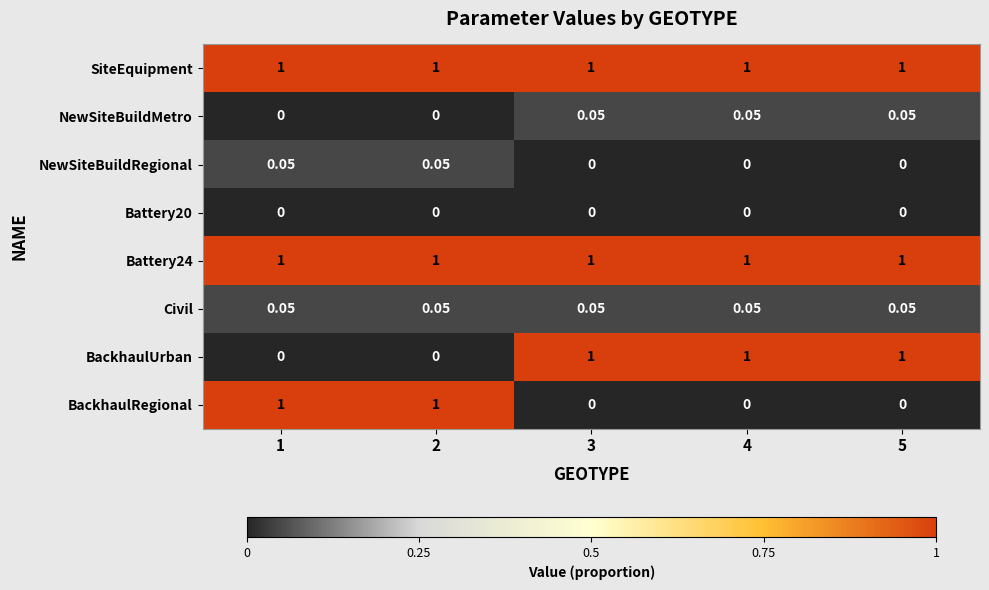

Count the number of categories in the chart.

5